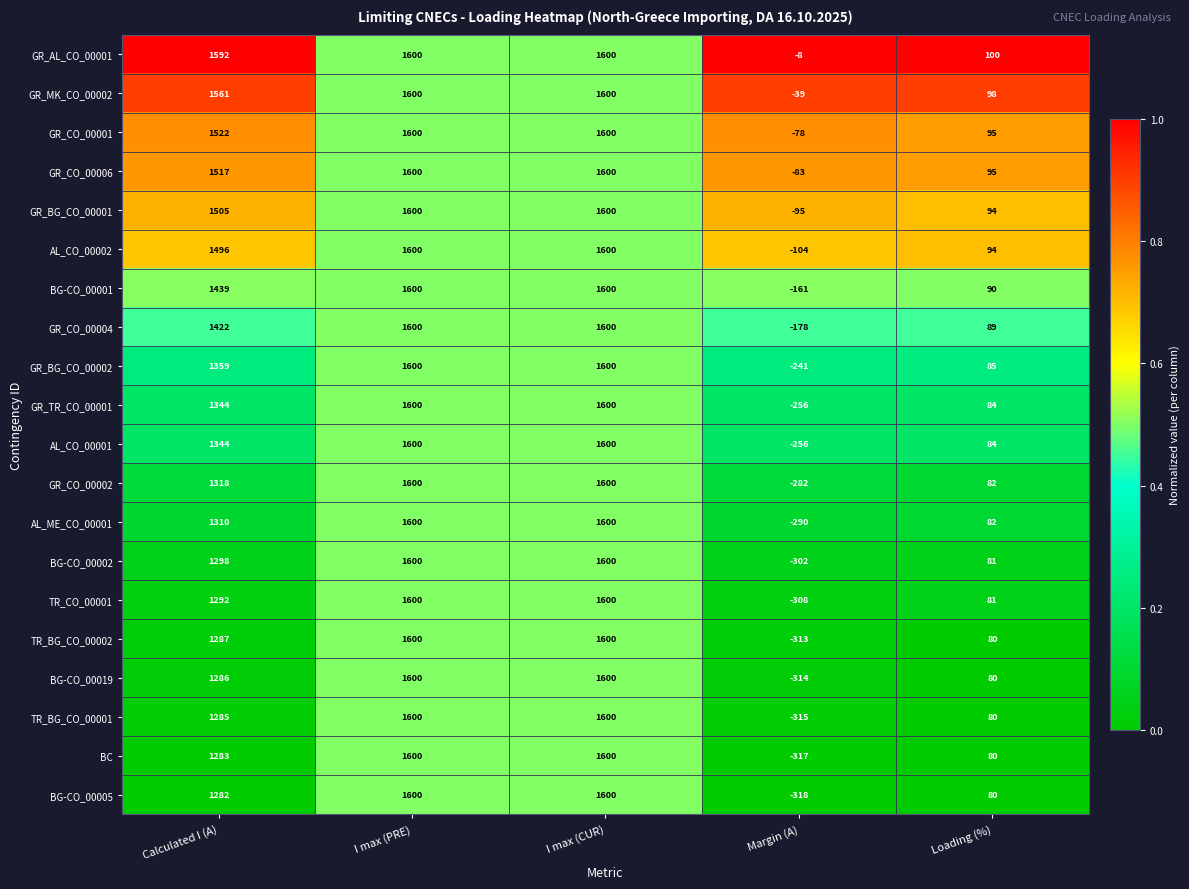

What is the greatest value displayed?

1600